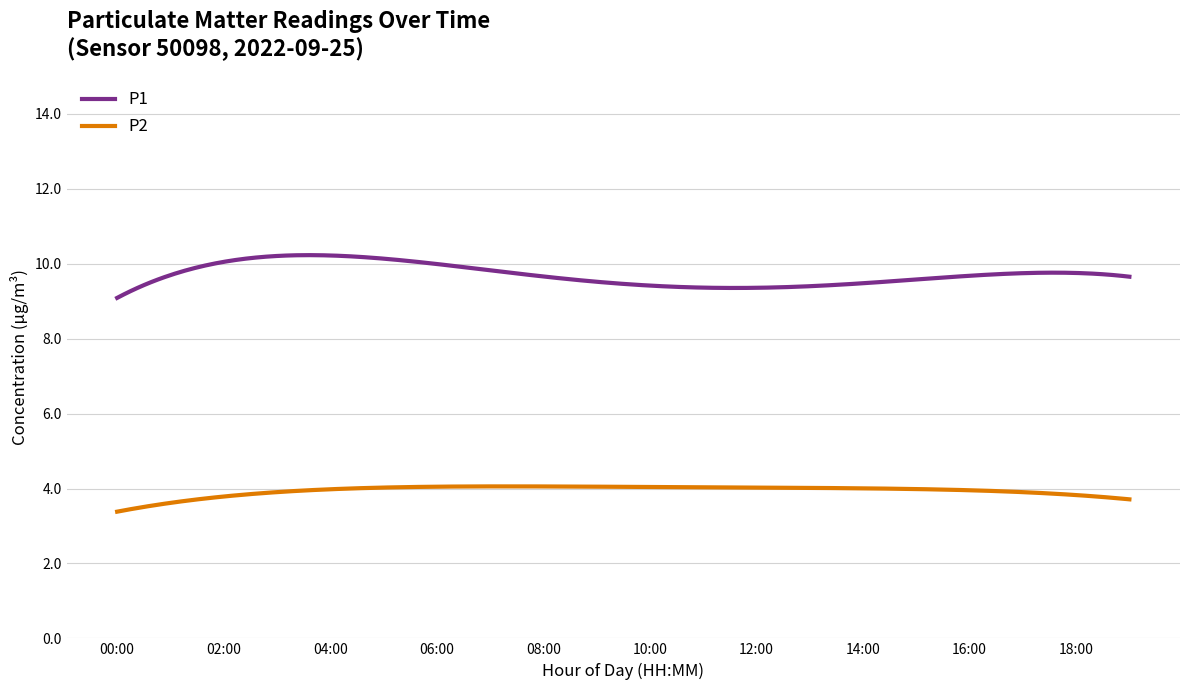

What is the difference between the second highest and second lowest values in the P1 series?

1.1